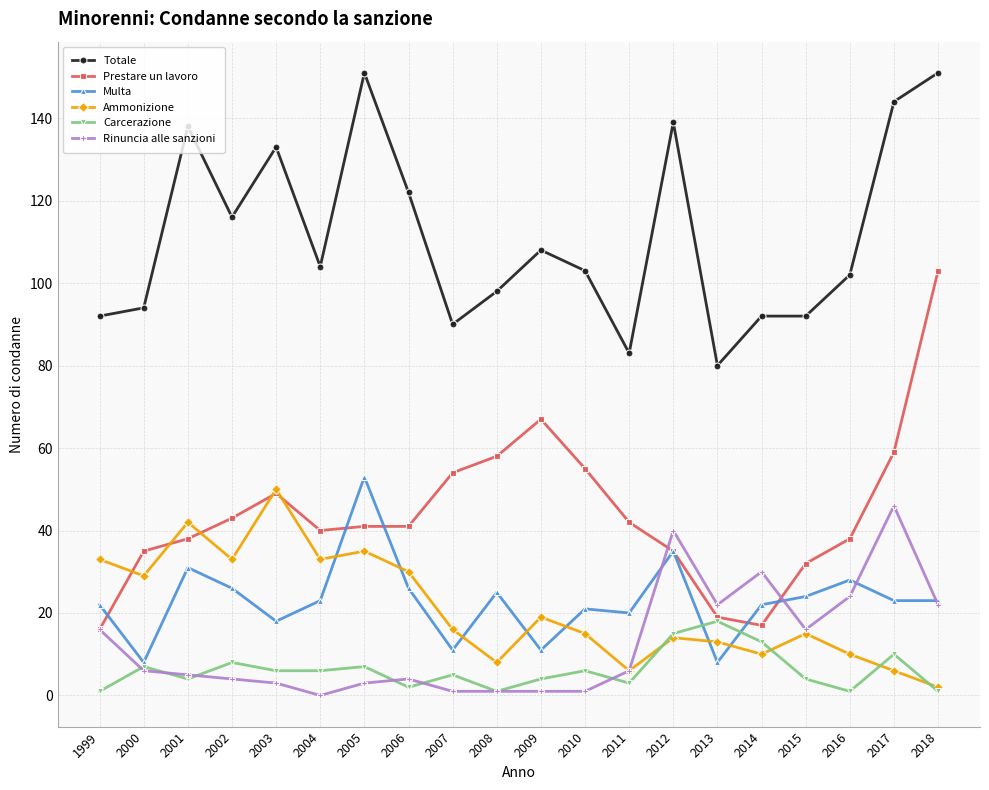

How many distinct data groups are displayed?

6